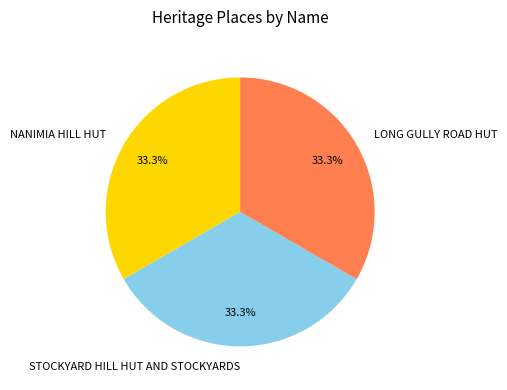

Combined, what portion of the pie is STOCKYARD HILL HUT AND STOCKYARDS and NANIMIA HILL HUT?

66.7%